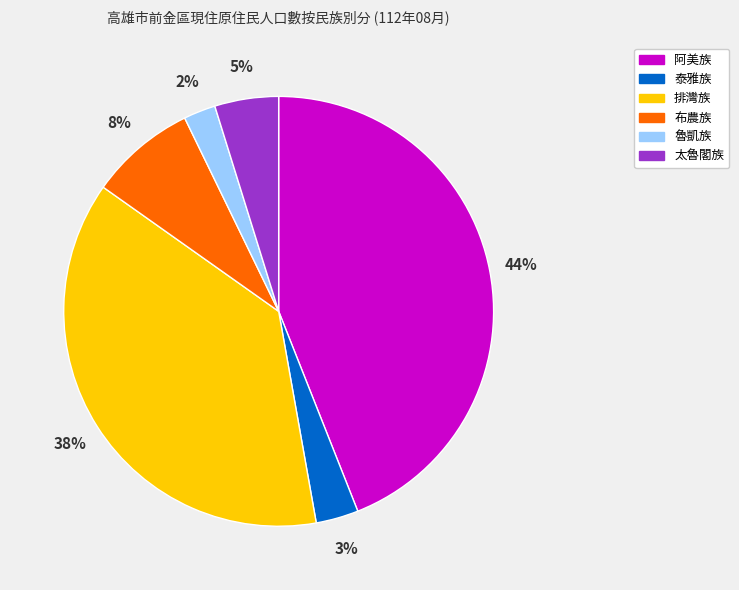

How many slices are in this pie chart?

6